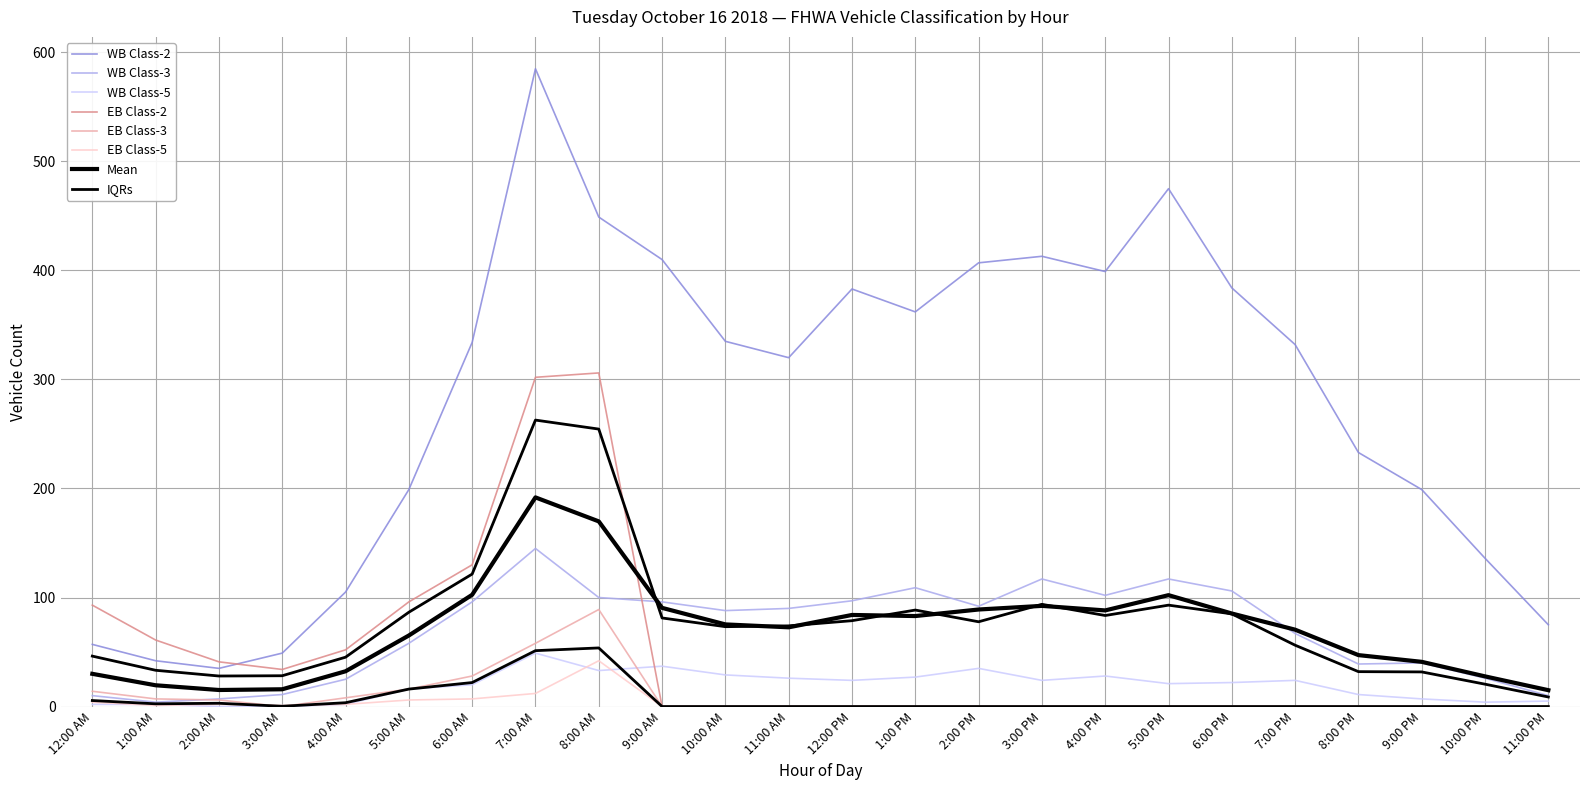

Which has a higher value, 1:00 PM or 5:00 PM?

5:00 PM